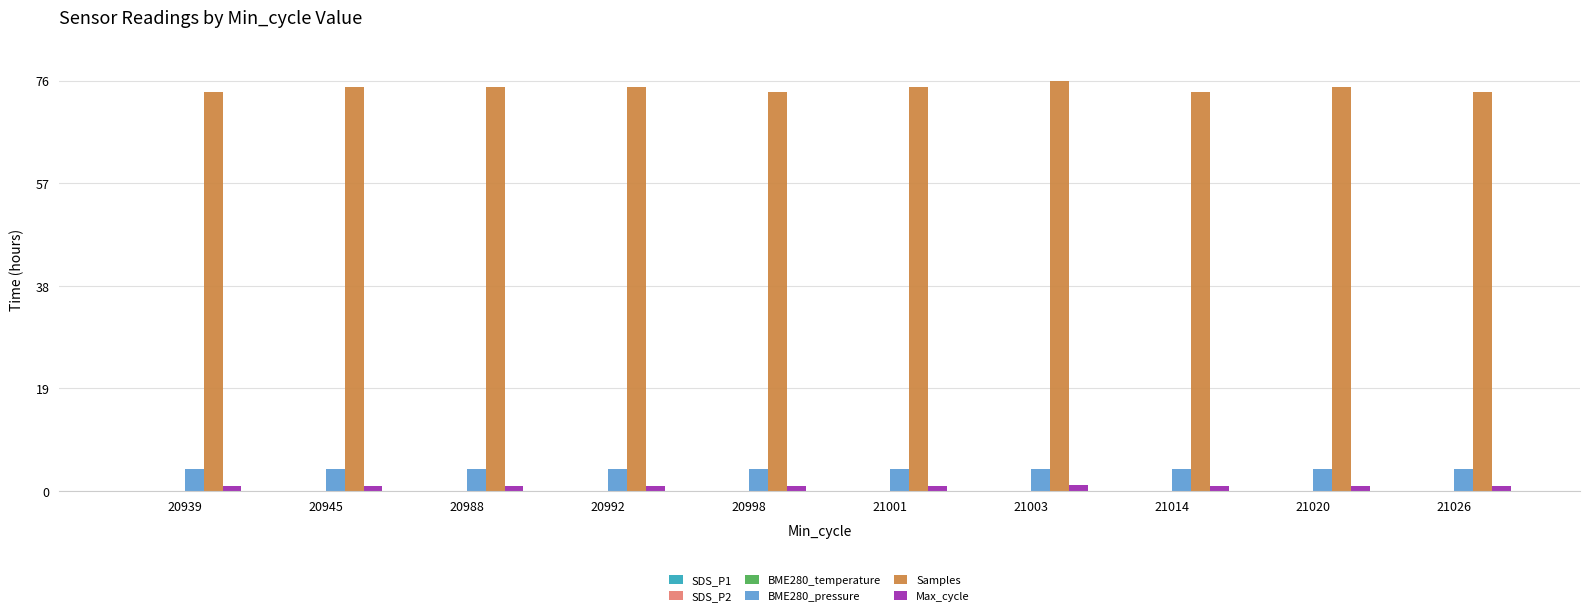

Is the value of Max_cycle at 21020 greater than the value of Samples at 20988?

No